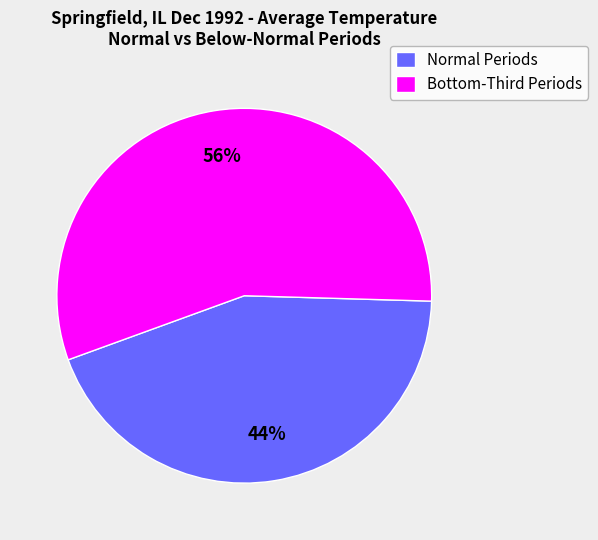

How many slices are in this pie chart?

2